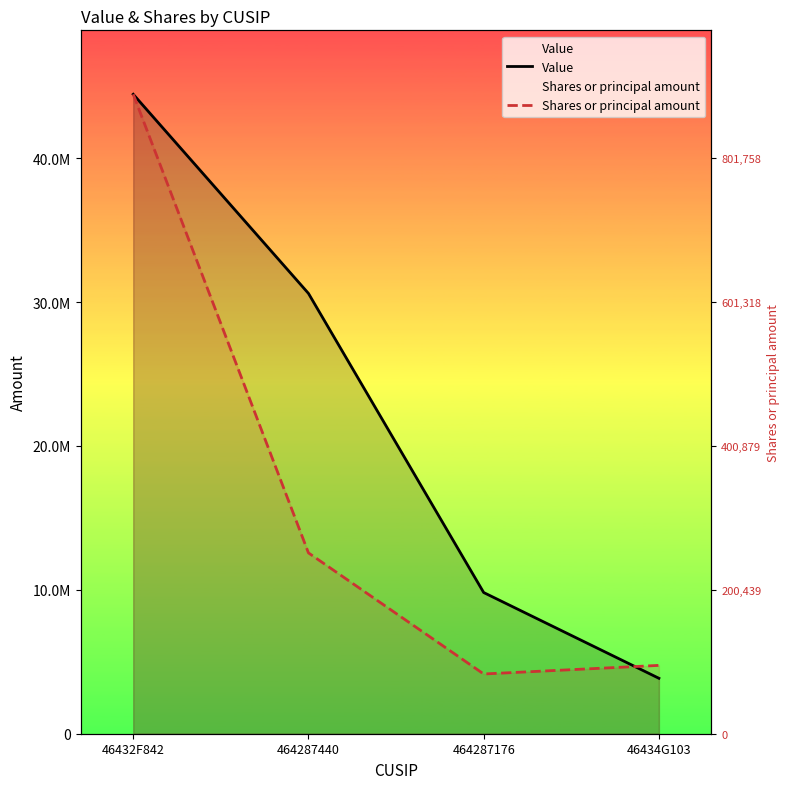

Between 46432F842 and 464287440, which series saw the biggest shift?

Shares or principal amount